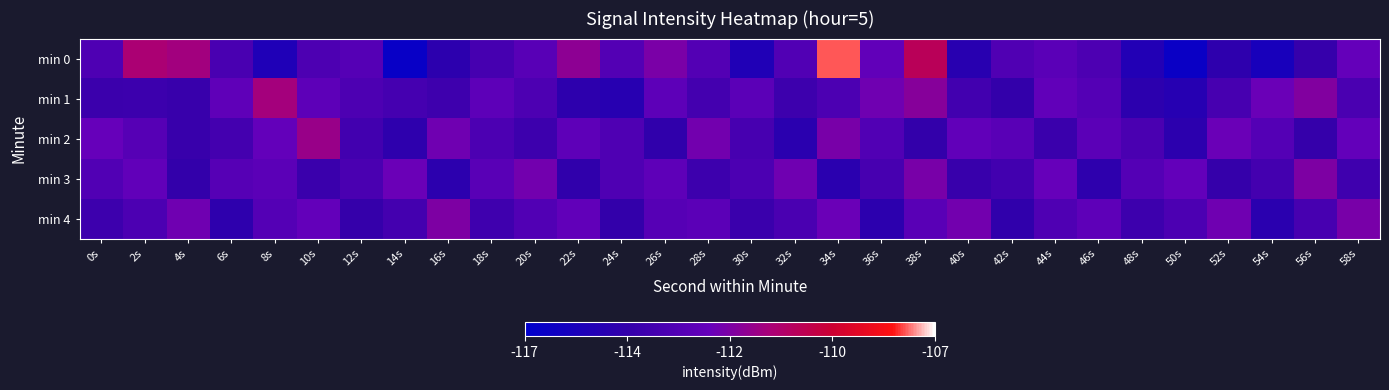

Reading right to left, what are all the values shown in this chart?

min 0: 58s=-112.6	56s=-114.3	54s=-115.8	52s=-114.7	50s=-116.5	48s=-115.3	46s=-113.5	44s=-113.0	42s=-113.4	40s=-115.0	38s=-110.3	36s=-112.7	34s=-107.7	32s=-113.3	30s=-115.4	28s=-113.2	26s=-112.1	24s=-113.2	22s=-111.6	20s=-113.0	18s=-113.7	16s=-114.8	14s=-116.5	12s=-113.2	10s=-113.5	8s=-115.5	6s=-113.6	4s=-111.1	2s=-110.9	0s=-113.4
min 1: 58s=-113.6	56s=-111.9	54s=-112.4	52s=-113.7	50s=-115.1	48s=-114.8	46s=-113.2	44s=-112.7	42s=-114.5	40s=-113.9	38s=-111.8	36s=-112.3	34s=-113.5	32s=-114.1	30s=-112.9	28s=-113.8	26s=-112.9	24s=-115.1	22s=-114.8	20s=-113.5	18s=-112.9	16s=-114.1	14s=-113.8	12s=-113.5	10s=-112.8	8s=-111.1	6s=-112.8	4s=-114.3	2s=-114.1	0s=-114.2
min 2: 58s=-112.6	56s=-114.4	54s=-113.2	52s=-112.4	50s=-114.8	48s=-113.6	46s=-112.9	44s=-114.2	42s=-113.0	40s=-112.7	38s=-114.5	36s=-113.3	34s=-112.1	32s=-114.9	30s=-113.7	28s=-112.2	26s=-114.6	24s=-113.4	22s=-112.8	20s=-114.1	18s=-113.5	16s=-112.3	14s=-114.7	12s=-113.9	10s=-111.4	8s=-112.6	6s=-113.8	4s=-114.3	2s=-113.1	0s=-112.5
min 3: 58s=-114.0	56s=-112.0	54s=-113.8	52s=-114.4	50s=-112.6	48s=-113.2	46s=-114.7	44s=-112.5	42s=-113.9	40s=-114.3	38s=-112.1	36s=-113.7	34s=-114.9	32s=-112.3	30s=-113.5	28s=-114.1	26s=-112.8	24s=-113.4	22s=-114.6	20s=-112.2	18s=-113.0	16s=-114.8	14s=-112.4	12s=-113.6	10s=-114.2	8s=-112.9	6s=-113.1	4s=-114.5	2s=-112.7	0s=-113.3
min 4: 58s=-112.1	56s=-113.7	54s=-114.9	52s=-112.3	50s=-113.5	48s=-114.1	46s=-112.8	44s=-113.4	42s=-114.6	40s=-112.2	38s=-113.0	36s=-114.8	34s=-112.4	32s=-113.6	30s=-114.2	28s=-112.9	26s=-113.1	24s=-114.5	22s=-112.7	20s=-113.3	18s=-114.0	16s=-112.0	14s=-113.8	12s=-114.4	10s=-112.6	8s=-113.2	6s=-114.7	4s=-112.3	2s=-113.5	0s=-114.1